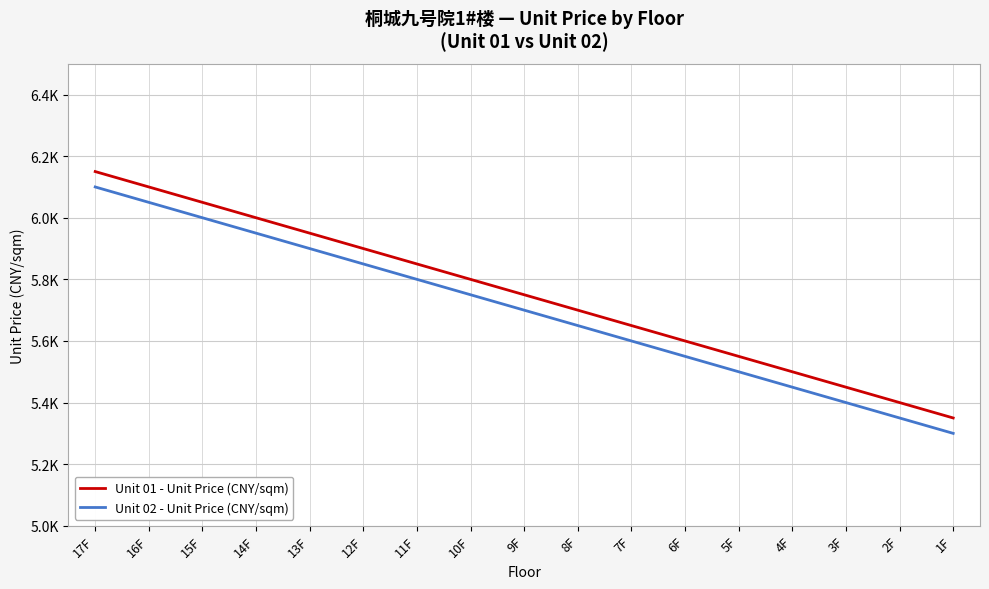

Reading left to right, what are all the values shown in this chart?

Unit 01 - Unit Price (CNY/sqm): 17F=6150	16F=6100	15F=6050	14F=6000	13F=5950	12F=5900	11F=5850	10F=5800	9F=5750	8F=5700	7F=5650	6F=5600	5F=5550	4F=5500	3F=5450	2F=5400	1F=5350
Unit 02 - Unit Price (CNY/sqm): 17F=6100	16F=6050	15F=6000	14F=5950	13F=5900	12F=5850	11F=5800	10F=5750	9F=5700	8F=5650	7F=5600	6F=5550	5F=5500	4F=5450	3F=5400	2F=5350	1F=5300